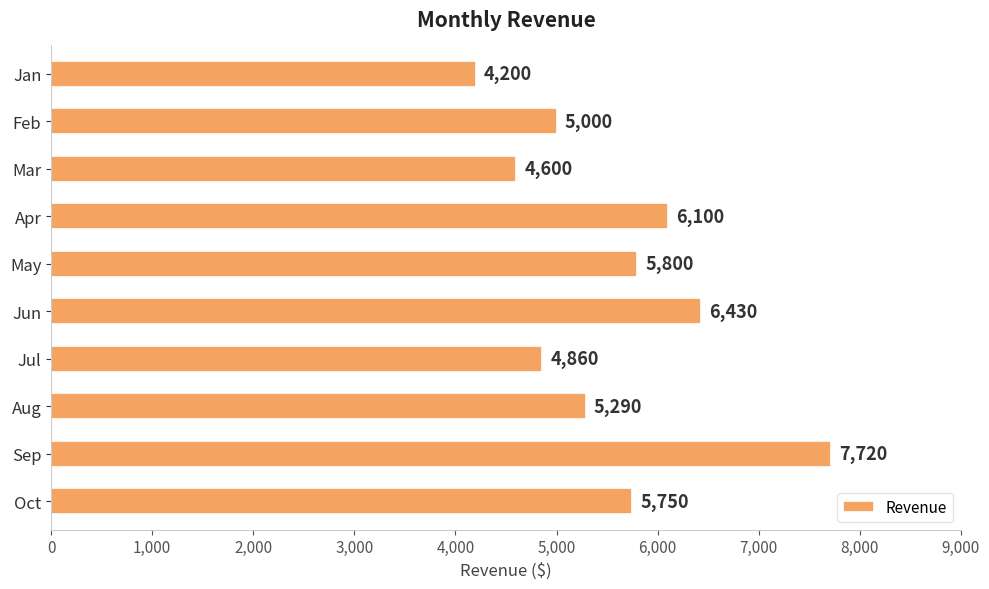

What is the value of the 1st bar from the top?

4200